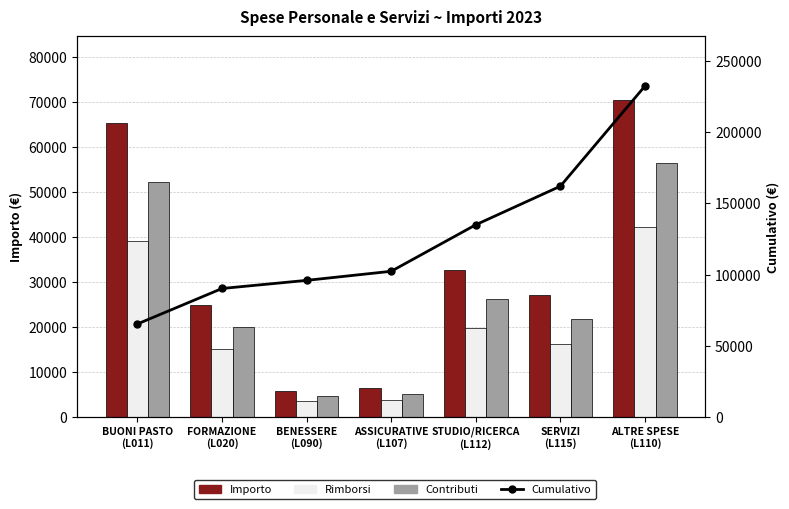

Count the number of data series in this chart.

4